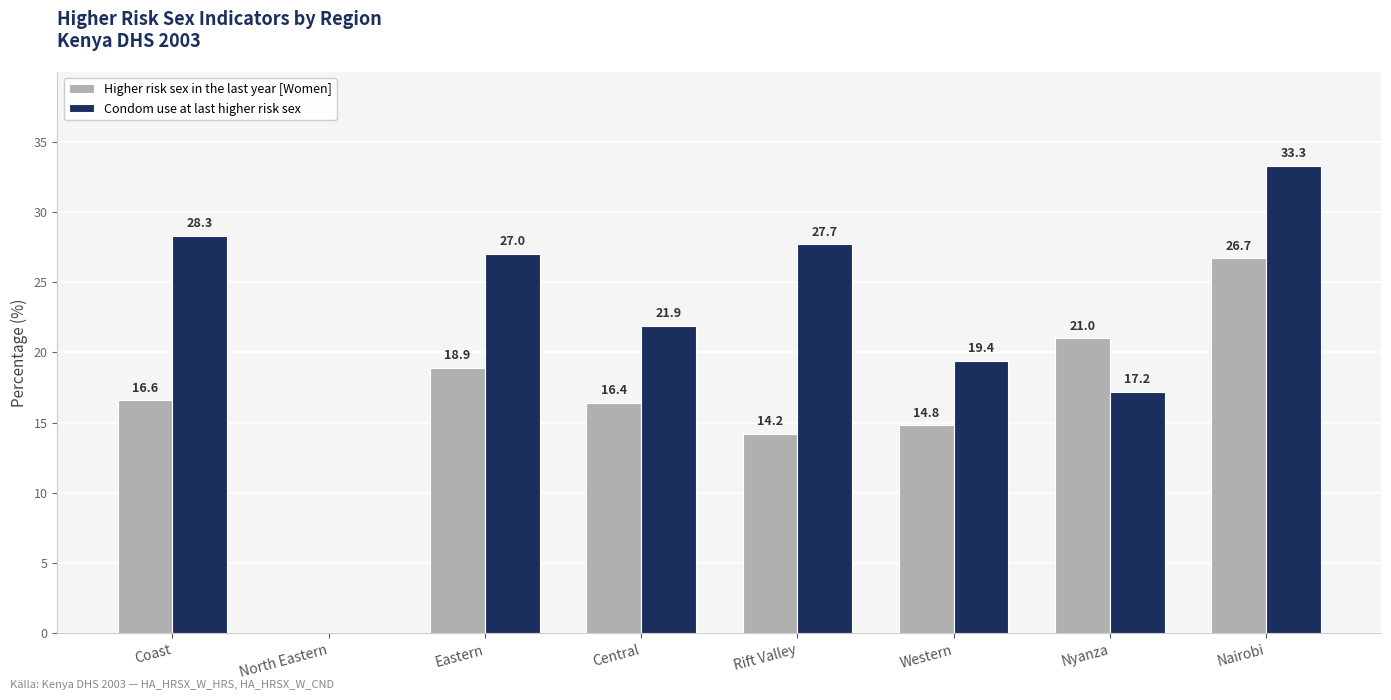

What is the difference between the Higher risk sex in the last year [Women] values at Central and Western?

1.6